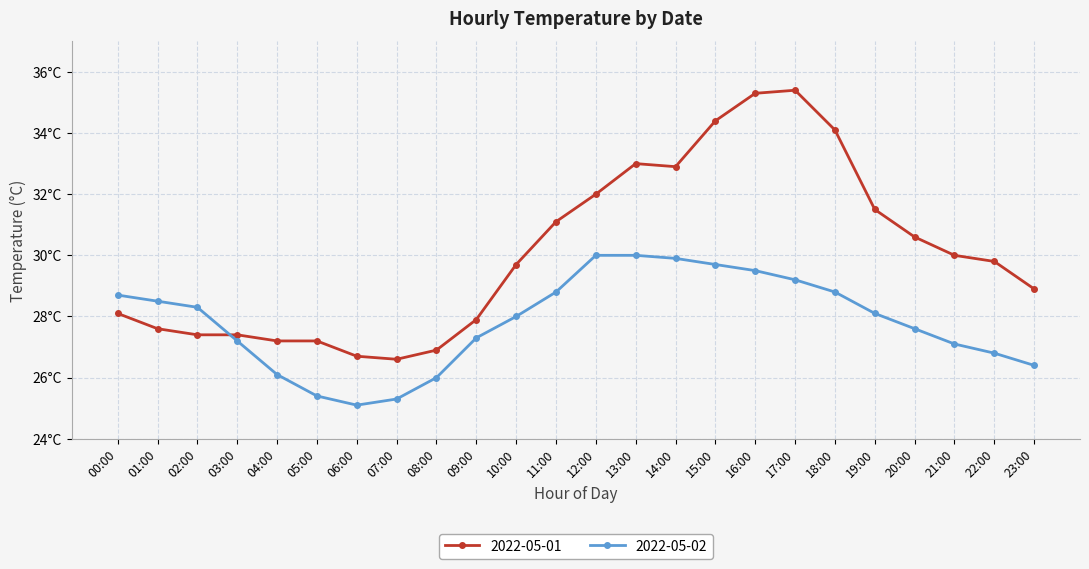

Reading left to right, transcribe all the data shown in this chart.

2022-05-01: 28.1	27.6	27.4	27.4	27.2	27.2	26.7	26.6	26.9	27.9	29.7	31.1	32.0	33.0	32.9	34.4	35.3	35.4	34.1	31.5	30.6	30.0	29.8	28.9
2022-05-02: 28.7	28.5	28.3	27.2	26.1	25.4	25.1	25.3	26.0	27.3	28.0	28.8	30.0	30.0	29.9	29.7	29.5	29.2	28.8	28.1	27.6	27.1	26.8	26.4